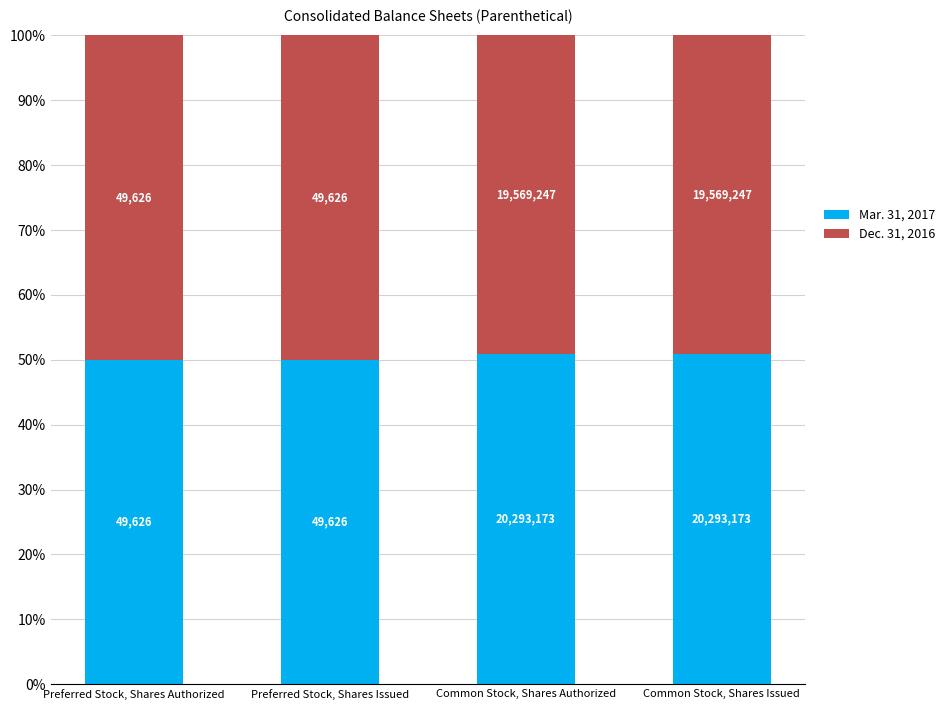

What are all the series names shown in the legend?

Mar. 31, 2017, Dec. 31, 2016